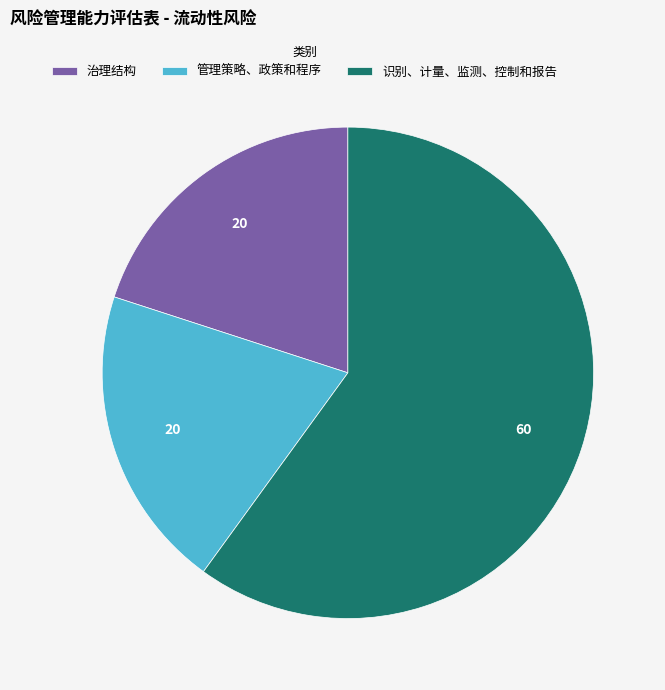

Is it true that 管理策略、政策和程序 is 30% of the pie?

False